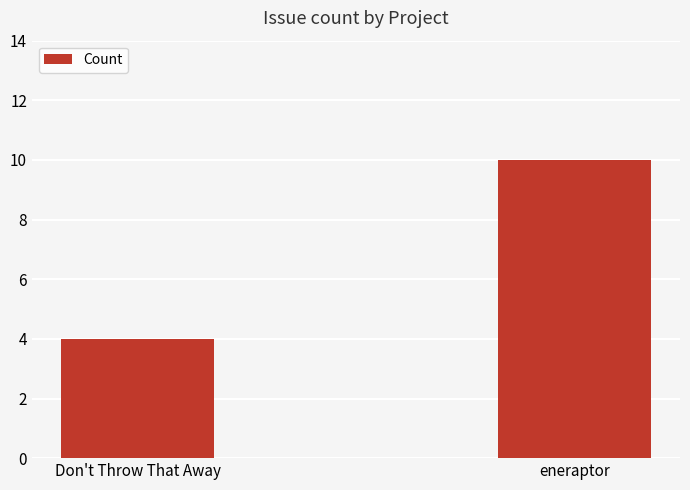

Rank the categories by value from lowest to highest.

Don't Throw That Away, eneraptor